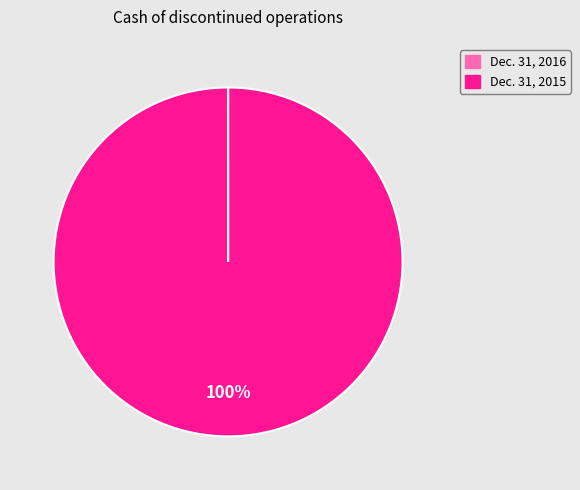

Which category has the biggest portion of the pie?

Dec. 31, 2015